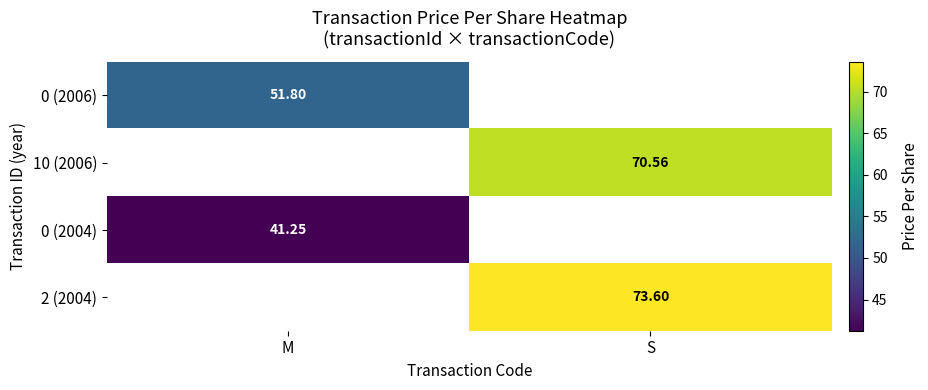

Is the value of 0 (2006) at M greater than the value of 0 (2004) at M?

Yes